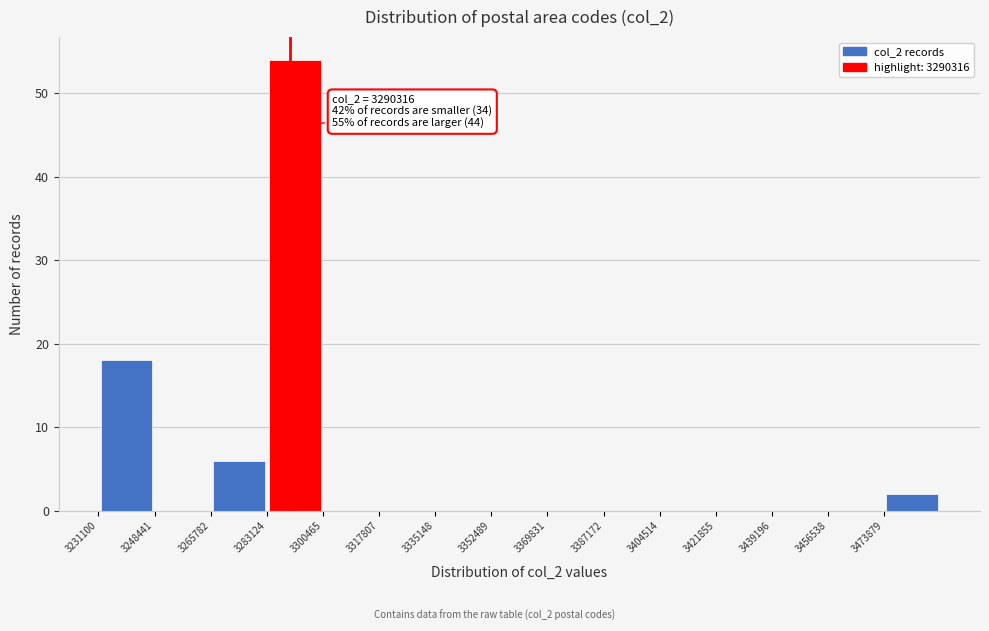

Which range on the x-axis has the tallest bar?

3284000 to 3300000